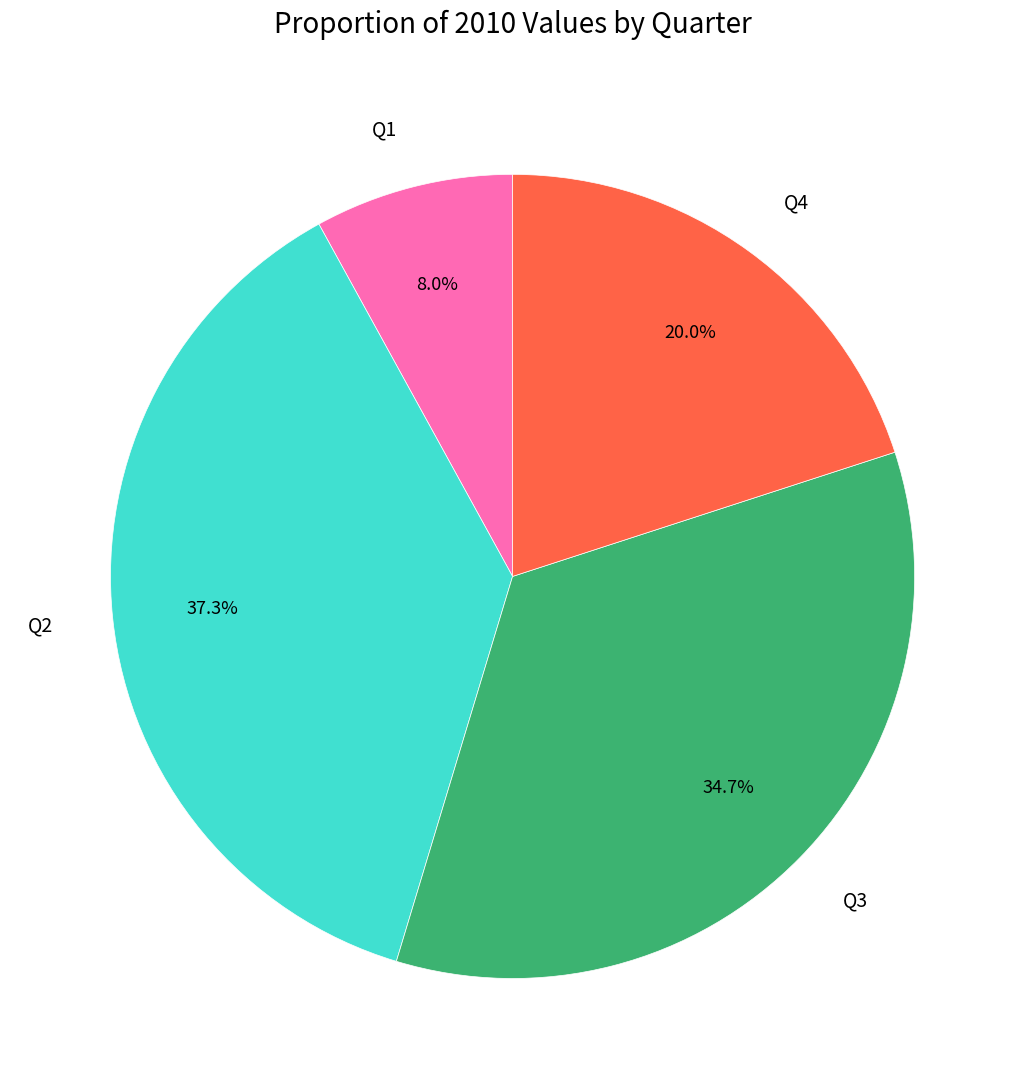

Rank the categories by value from highest to lowest.

Q2, Q3, Q4, Q1